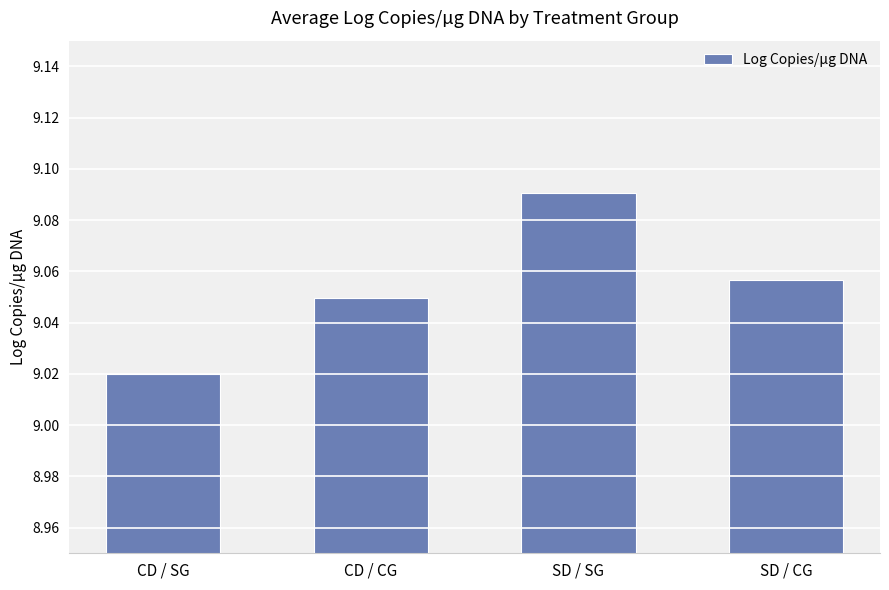

What is the label of the 4th bar from the left?

SD / CG